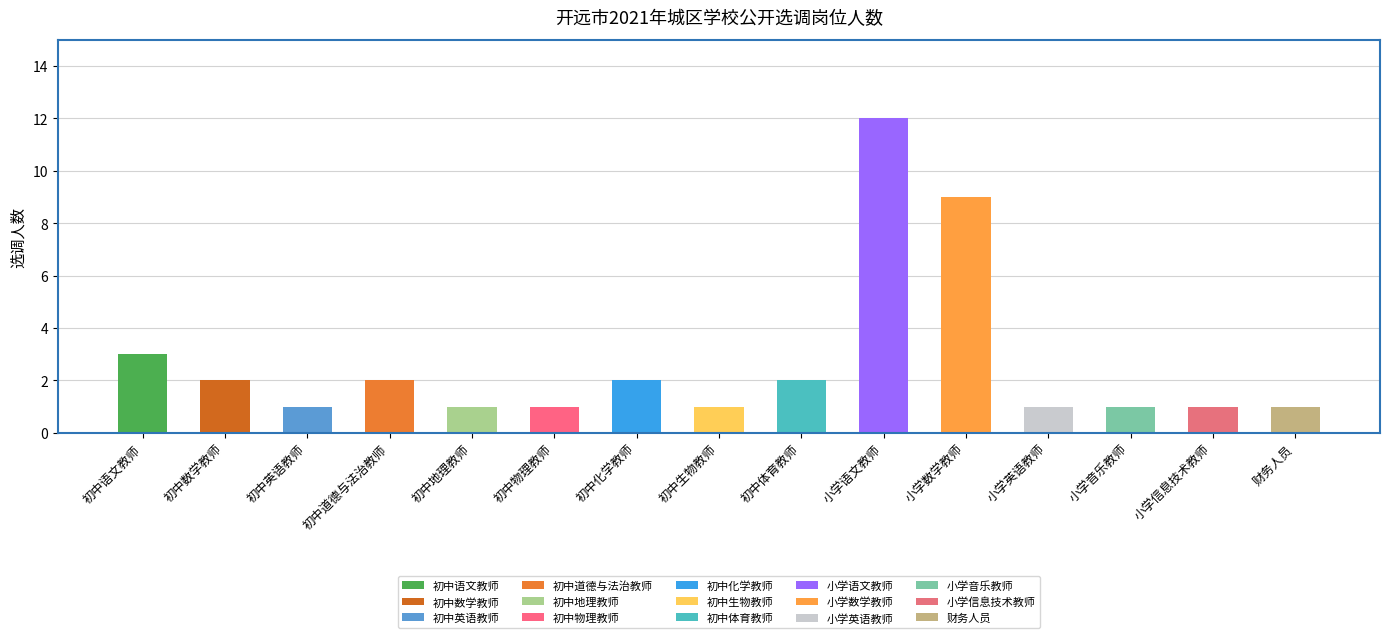

List the labels in order of value, smallest first.

初中英语教师, 初中地理教师, 初中物理教师, 初中生物教师, 小学英语教师, 小学音乐教师, 小学信息技术教师, 财务人员, 初中数学教师, 初中道德与法治教师, 初中化学教师, 初中体育教师, 初中语文教师, 小学数学教师, 小学语文教师